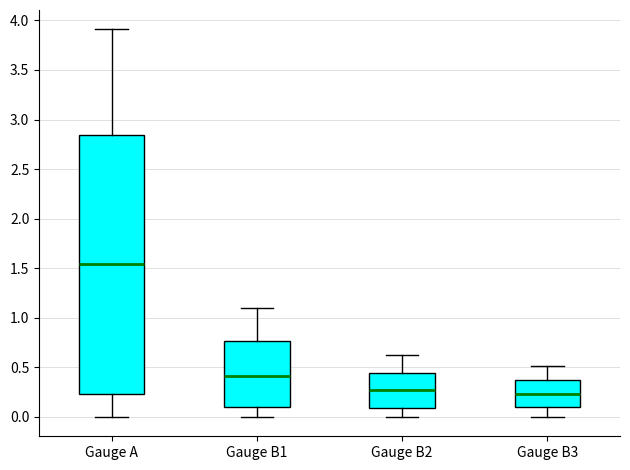

Which box is the tallest, from its lower edge to its upper edge?

Gauge A